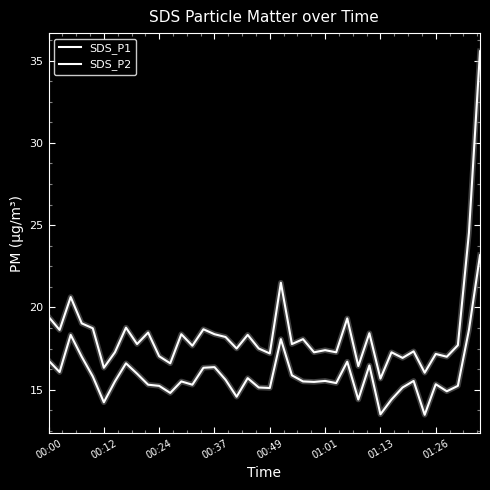

How many distinct data groups are displayed?

2